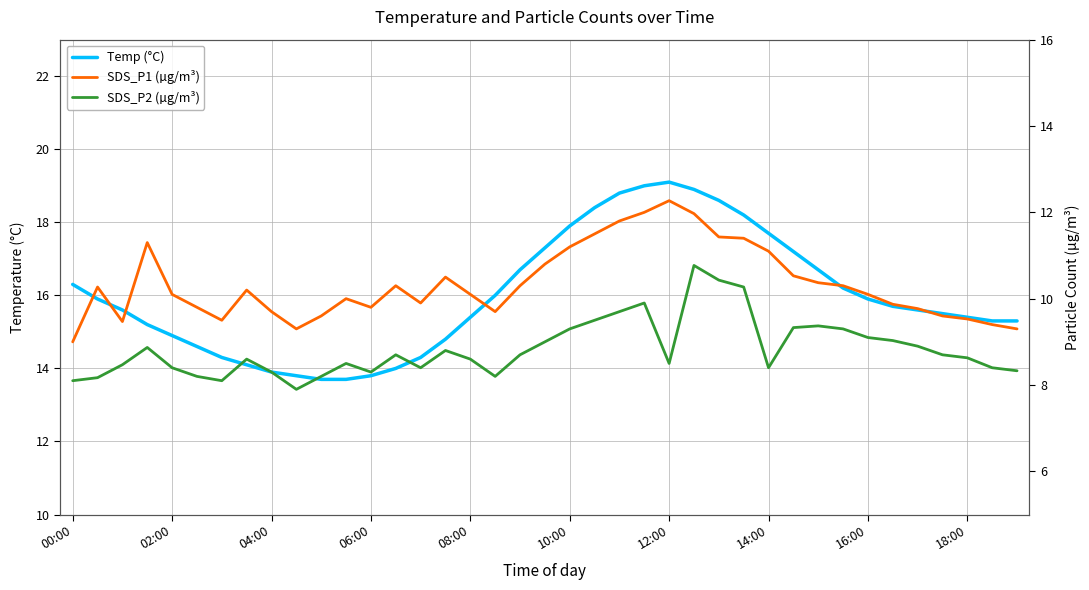

What is the average value of the Temp (°C) series?

16.0